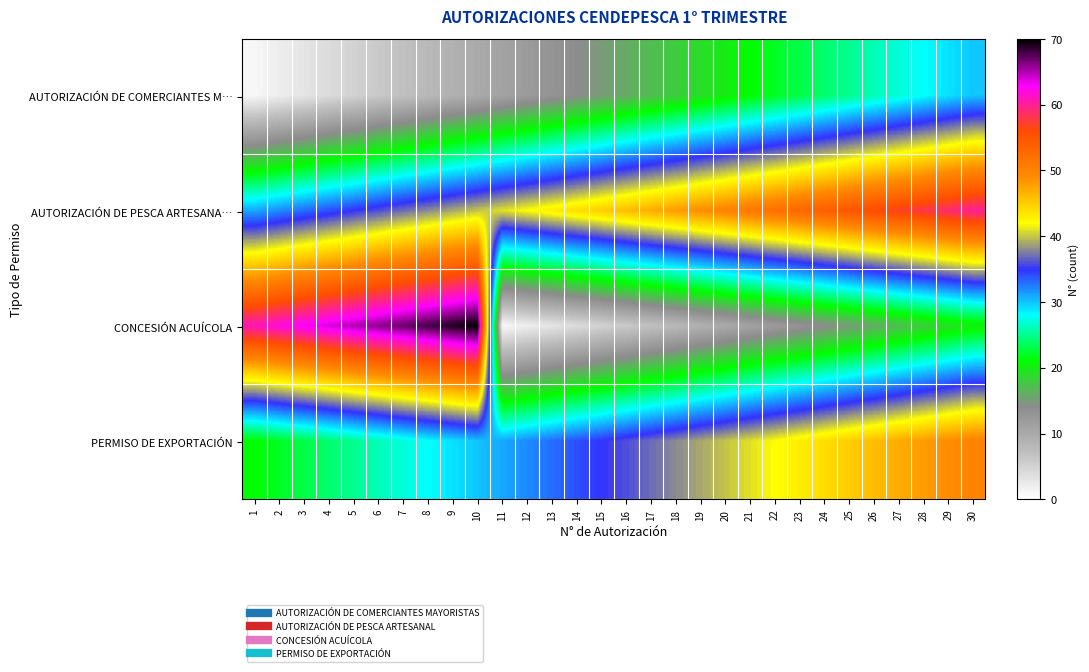

Which series has the largest range (max minus min)?

CONCESIÓN ACUÍCOLA